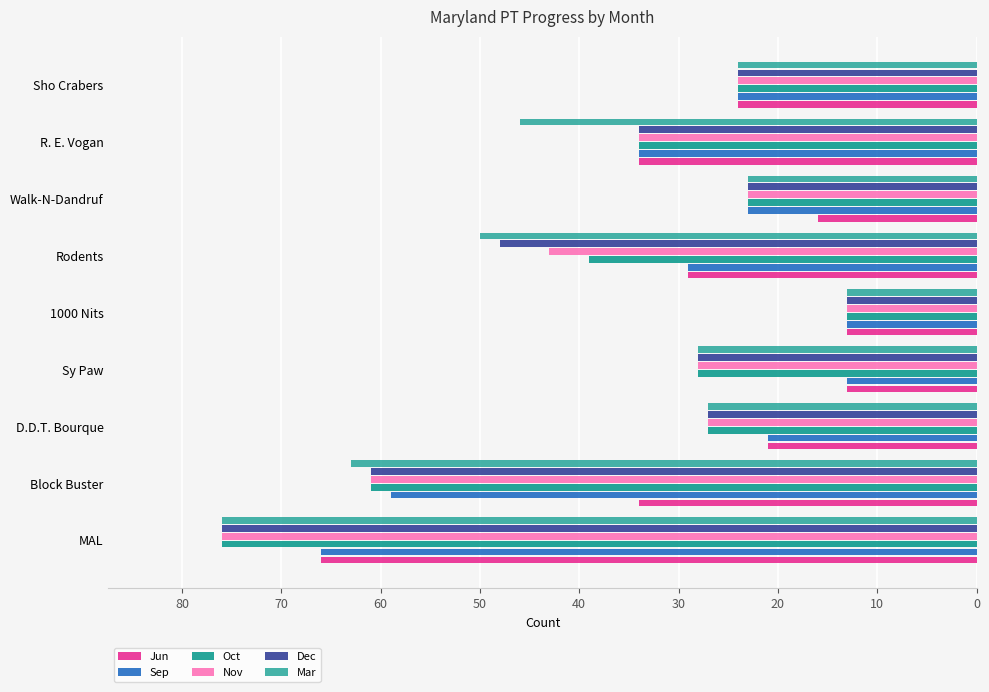

The value of Nov at R. E. Vogan is 34. True or false?

True